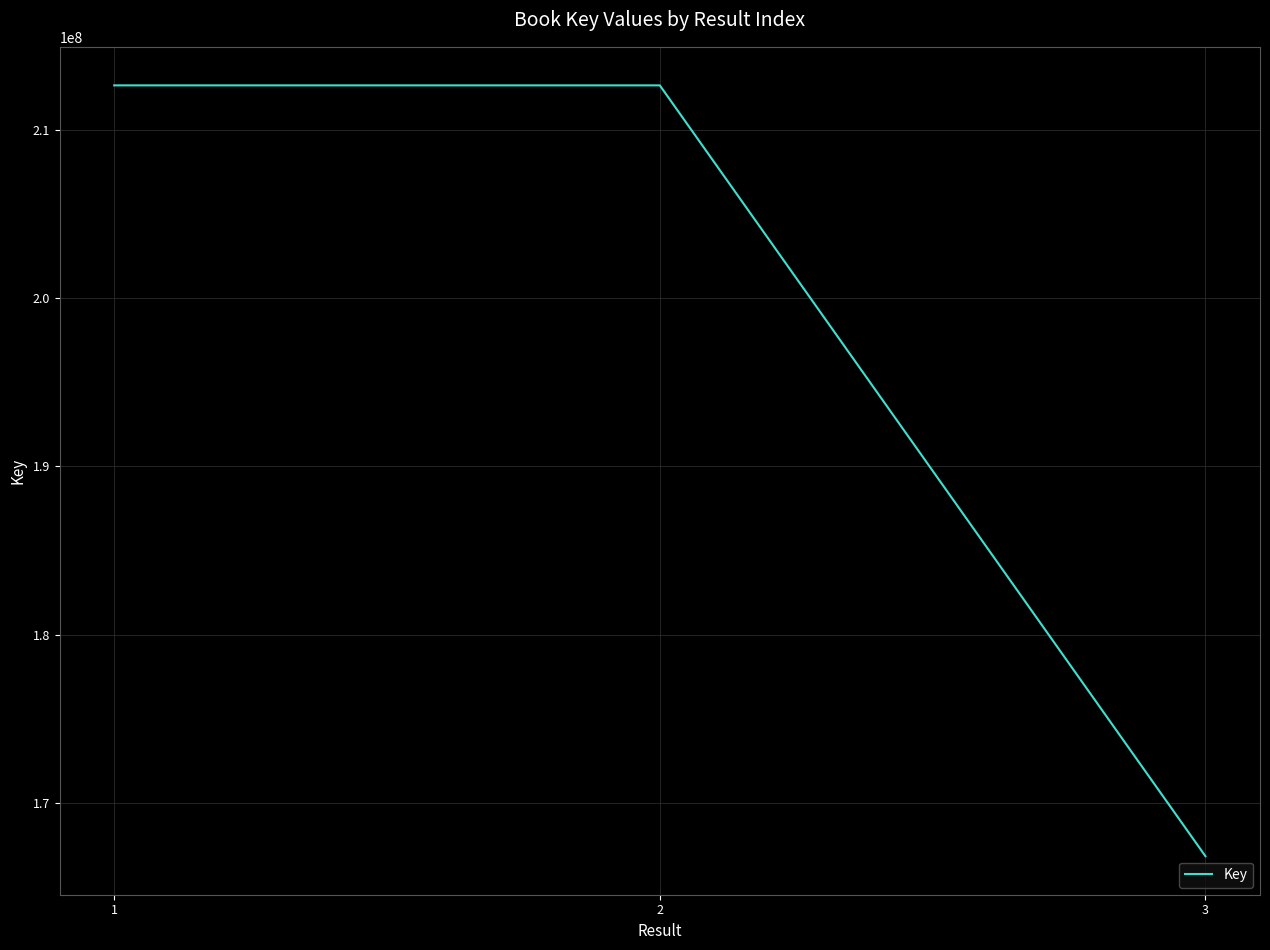

How many values are below 212633969?

1